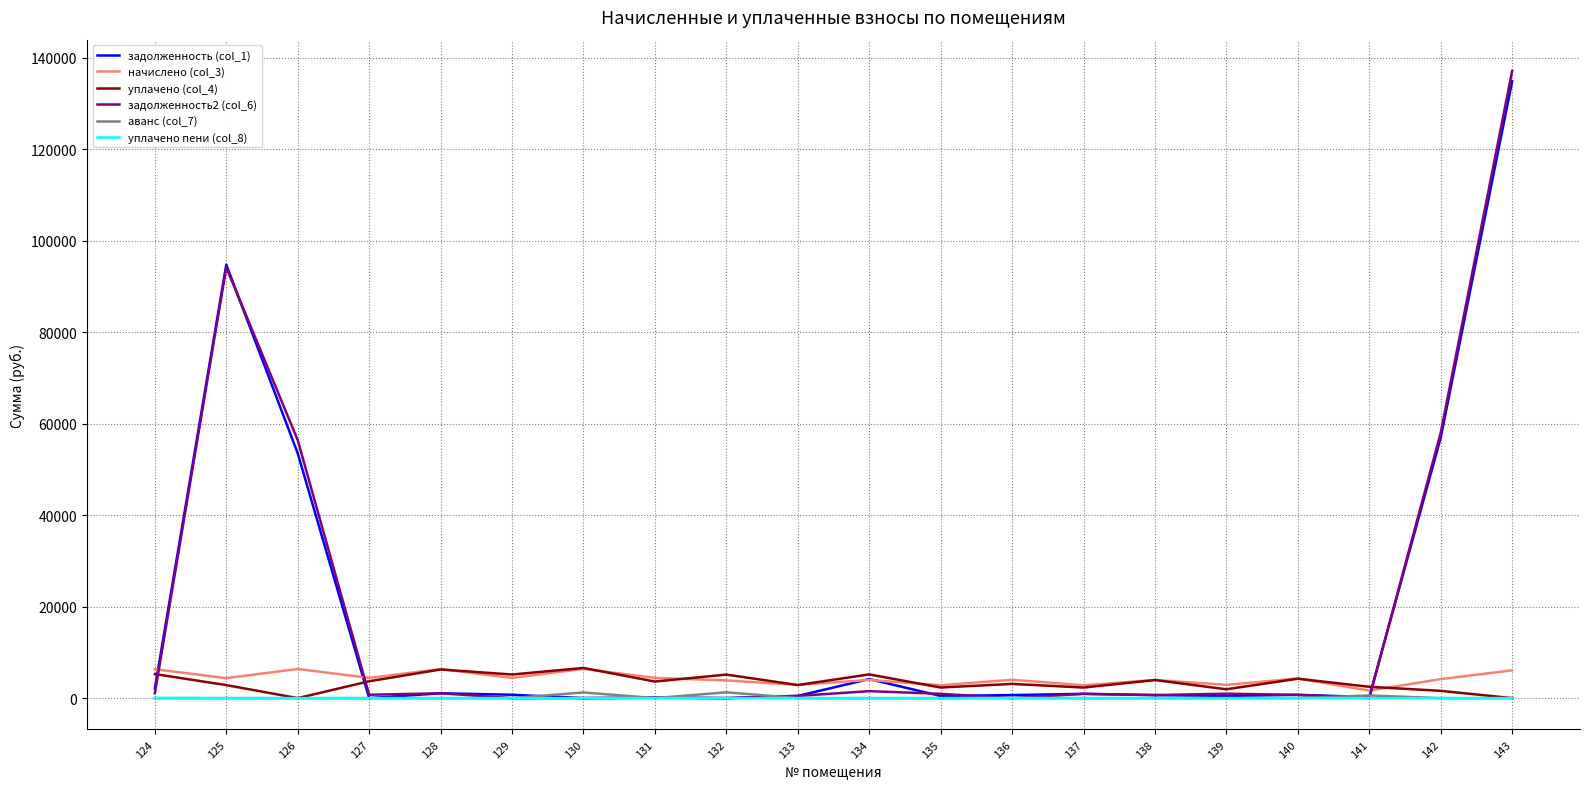

True or false: аванс (col_7) has more than 1 points higher than both neighbors.

True